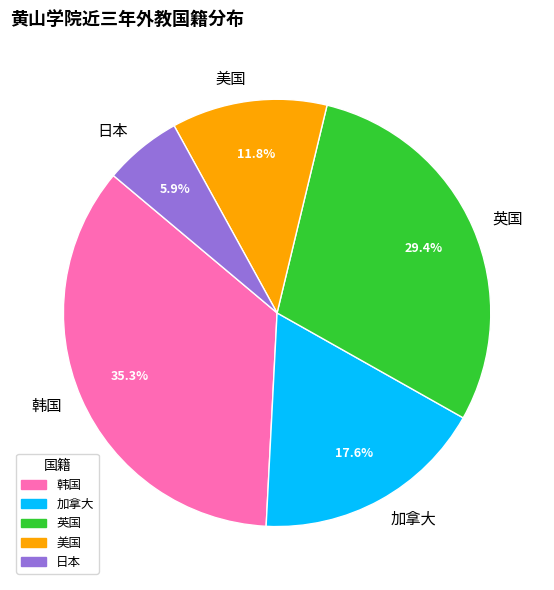

Which category has the biggest portion of the pie?

韩国